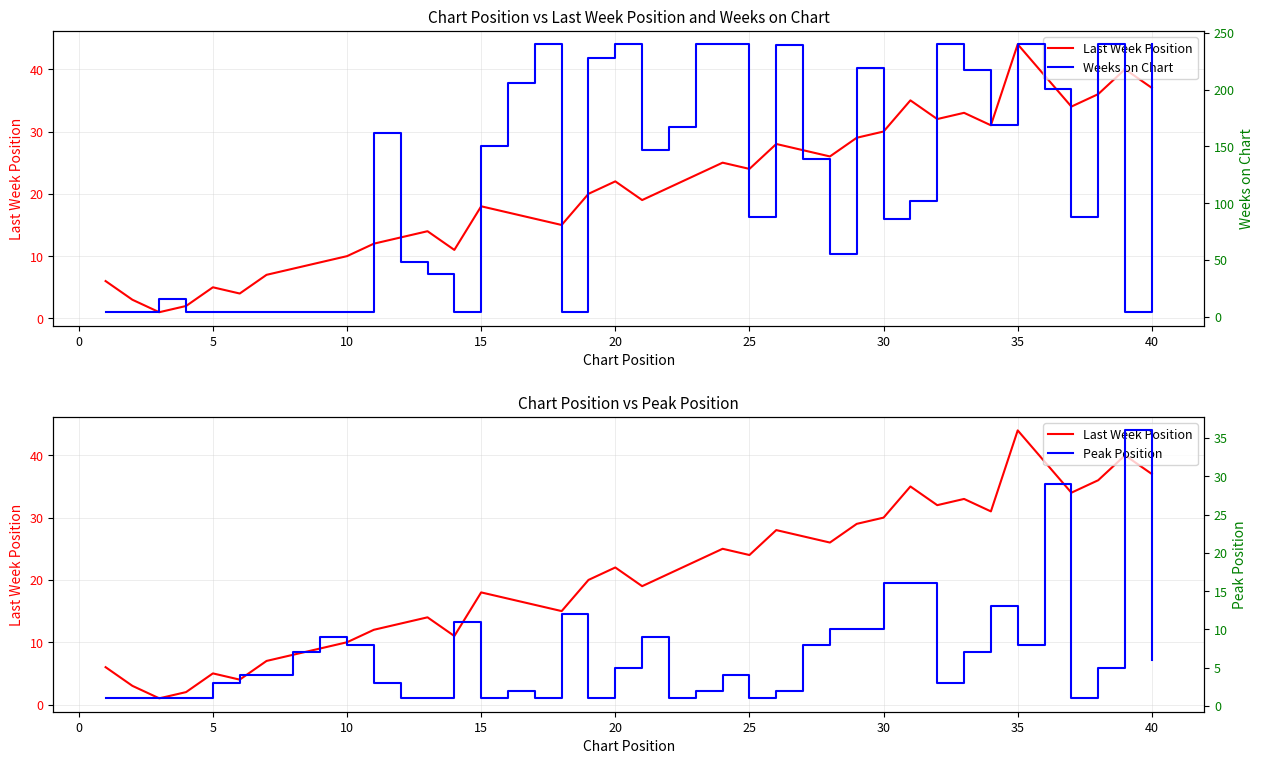

Reading left to right, what are all the values shown in this chart?

Last Week Position: 6	3	1	2	5	4	7	8	9	10	12	13	14	11	18	17	16	15	20	22	19	21	23	25	24	28	27	26	29	30	35	32	33	31	44	39	34	36	40	37
Weeks on Chart: 4	4	16	4	4	4	4	4	4	4	162	48	38	4	150	206	240	4	228	240	147	167	240	240	88	239	139	55	219	86	102	240	217	169	240	201	88	240	4	240
Peak Position: 1	1	1	1	3	4	4	7	9	8	3	1	1	11	1	2	1	12	1	5	9	1	2	4	1	2	8	10	10	16	16	3	7	13	8	29	1	5	36	6